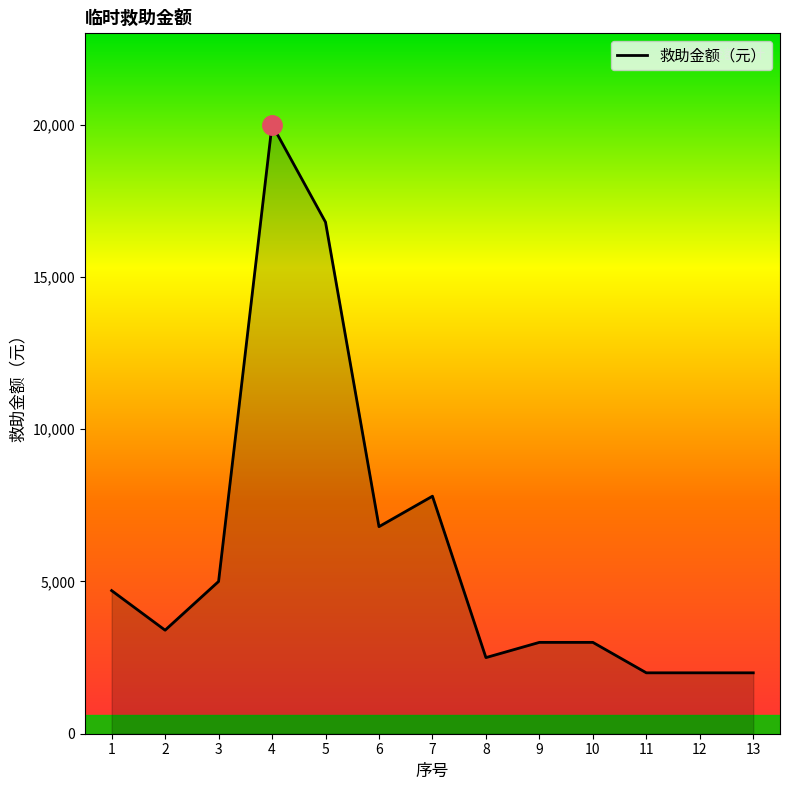

How many values are below 3400?

6